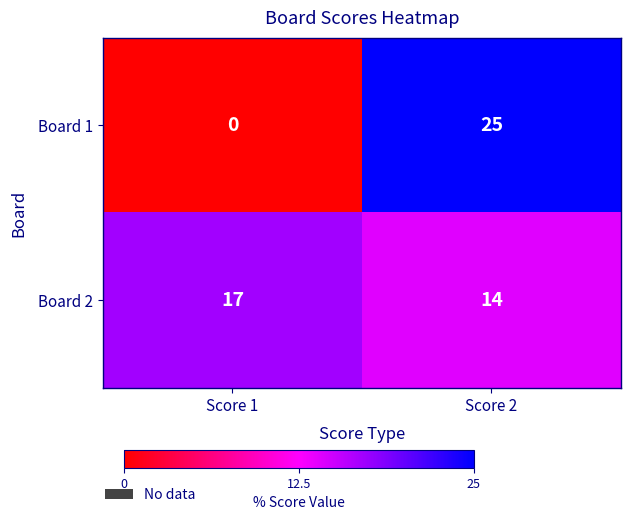

List the series in order of their overall mean, highest first.

Board 2, Board 1